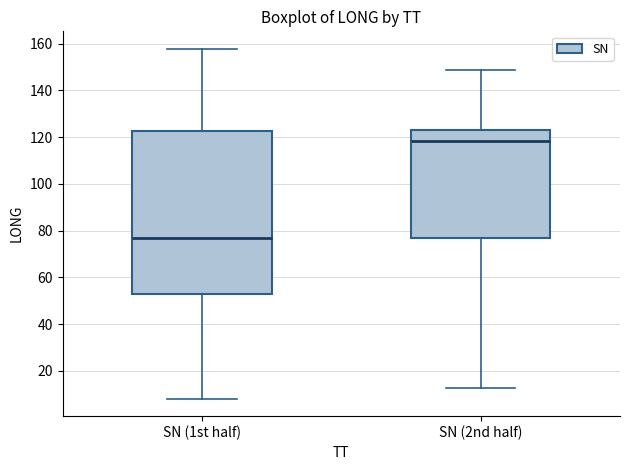

Reading left to right, read every box against the y-axis: the position of its median line, the range the box covers, and the ends of its whiskers. The values are not printed on the chart, so give them approximately, as read against the axis.

SN (1st half): median 76, box 52 to 122, whiskers 8 to 158
SN (2nd half): median 118, box 76 to 124, whiskers 12 to 148